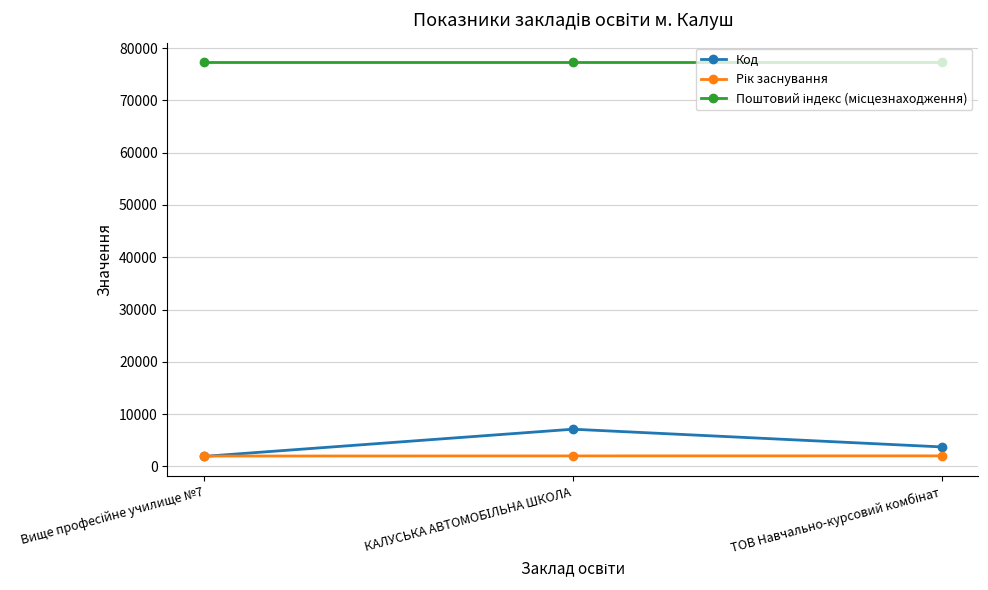

What is the greatest value displayed?

77300